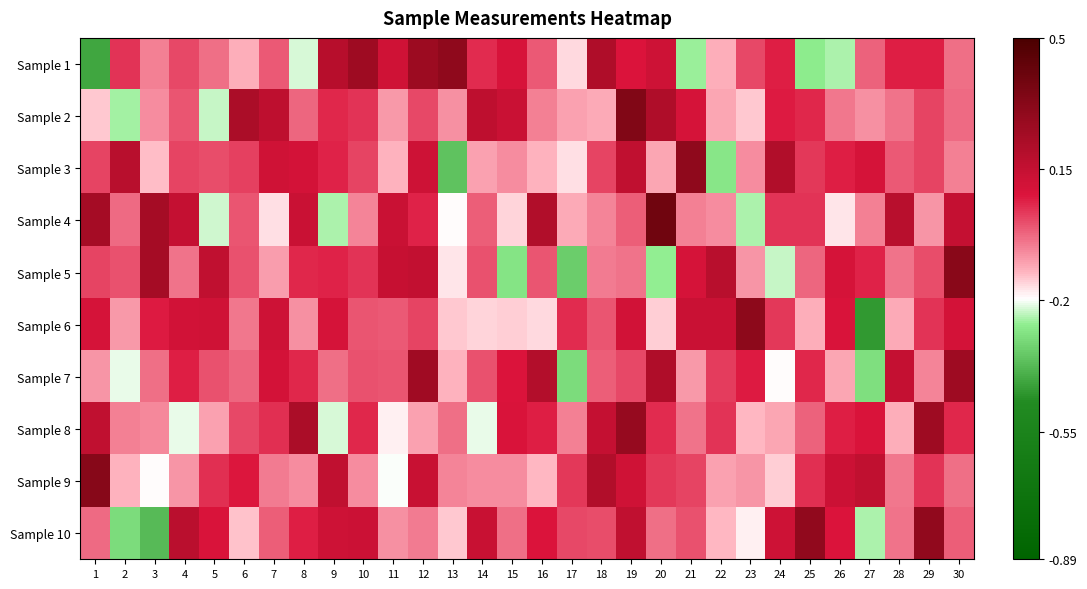

Reading left to right, list all the values displayed in this chart.

Sample 1: 1=-0.4	2=0.0	3=-0.1	4=0.0	5=-0.0	6=-0.1	7=-0.0	8=-0.2	9=0.2	10=0.3	11=0.1	12=0.3	13=0.3	14=0.0	15=0.1	16=-0.0	17=-0.2	18=0.2	19=0.1	20=0.1	21=-0.3	22=-0.1	23=0.0	24=0.1	25=-0.3	26=-0.2	27=-0.0	28=0.1	29=0.1	30=-0.0
Sample 2: 1=-0.1	2=-0.3	3=-0.1	4=-0.0	5=-0.2	6=0.2	7=0.2	8=-0.0	9=0.1	10=0.0	11=-0.1	12=0.0	13=-0.1	14=0.2	15=0.1	16=-0.1	17=-0.1	18=-0.1	19=0.3	20=0.2	21=0.1	22=-0.1	23=-0.1	24=0.1	25=0.1	26=-0.0	27=-0.1	28=-0.0	29=0.0	30=-0.0
Sample 3: 1=0.0	2=0.2	3=-0.1	4=0.0	5=0.0	6=0.0	7=0.1	8=0.1	9=0.1	10=0.0	11=-0.1	12=0.1	13=-0.4	14=-0.1	15=-0.1	16=-0.1	17=-0.2	18=0.0	19=0.2	20=-0.1	21=0.3	22=-0.3	23=-0.1	24=0.2	25=0.0	26=0.1	27=0.1	28=-0.0	29=0.0	30=-0.1
Sample 4: 1=0.2	2=-0.0	3=0.2	4=0.1	5=-0.2	6=-0.0	7=-0.2	8=0.1	9=-0.2	10=-0.1	11=0.1	12=0.1	13=-0.2	14=-0.0	15=-0.2	16=0.2	17=-0.1	18=-0.1	19=-0.0	20=0.4	21=-0.1	22=-0.1	23=-0.2	24=0.0	25=0.0	26=-0.2	27=-0.1	28=0.2	29=-0.1	30=0.1
Sample 5: 1=0.0	2=0.0	3=0.2	4=-0.0	5=0.2	6=0.0	7=-0.1	8=0.1	9=0.1	10=0.0	11=0.1	12=0.2	13=-0.2	14=0.0	15=-0.3	16=-0.0	17=-0.3	18=-0.1	19=-0.0	20=-0.3	21=0.1	22=0.2	23=-0.1	24=-0.2	25=-0.0	26=0.1	27=0.1	28=-0.0	29=0.0	30=0.3
Sample 6: 1=0.1	2=-0.1	3=0.1	4=0.1	5=0.1	6=-0.0	7=0.1	8=-0.1	9=0.1	10=-0.0	11=-0.0	12=0.0	13=-0.1	14=-0.2	15=-0.2	16=-0.2	17=0.0	18=-0.0	19=0.1	20=-0.1	21=0.1	22=0.1	23=0.3	24=0.0	25=-0.1	26=0.1	27=-0.4	28=-0.1	29=0.0	30=0.1
Sample 7: 1=-0.1	2=-0.2	3=-0.0	4=0.1	5=0.0	6=-0.0	7=0.1	8=0.1	9=-0.0	10=0.0	11=-0.0	12=0.3	13=-0.1	14=0.0	15=0.1	16=0.2	17=-0.3	18=-0.0	19=0.0	20=0.2	21=-0.1	22=0.0	23=0.1	24=-0.2	25=0.1	26=-0.1	27=-0.3	28=0.1	29=-0.1	30=0.3
Sample 8: 1=0.2	2=-0.1	3=-0.1	4=-0.2	5=-0.1	6=0.0	7=0.0	8=0.2	9=-0.2	10=0.1	11=-0.2	12=-0.1	13=-0.0	14=-0.2	15=0.1	16=0.1	17=-0.1	18=0.1	19=0.3	20=0.0	21=-0.0	22=0.0	23=-0.1	24=-0.1	25=-0.0	26=0.1	27=0.1	28=-0.1	29=0.3	30=0.1
Sample 9: 1=0.3	2=-0.1	3=-0.2	4=-0.1	5=0.0	6=0.1	7=-0.1	8=-0.1	9=0.2	10=-0.1	11=-0.2	12=0.1	13=-0.1	14=-0.1	15=-0.1	16=-0.1	17=0.0	18=0.2	19=0.1	20=0.0	21=0.0	22=-0.1	23=-0.1	24=-0.1	25=0.0	26=0.1	27=0.2	28=-0.0	29=0.0	30=-0.0
Sample 10: 1=-0.0	2=-0.3	3=-0.4	4=0.2	5=0.1	6=-0.1	7=-0.0	8=0.1	9=0.1	10=0.1	11=-0.1	12=-0.1	13=-0.1	14=0.1	15=-0.0	16=0.1	17=0.0	18=0.0	19=0.2	20=-0.0	21=0.0	22=-0.1	23=-0.2	24=0.1	25=0.3	26=0.1	27=-0.2	28=-0.0	29=0.3	30=-0.0